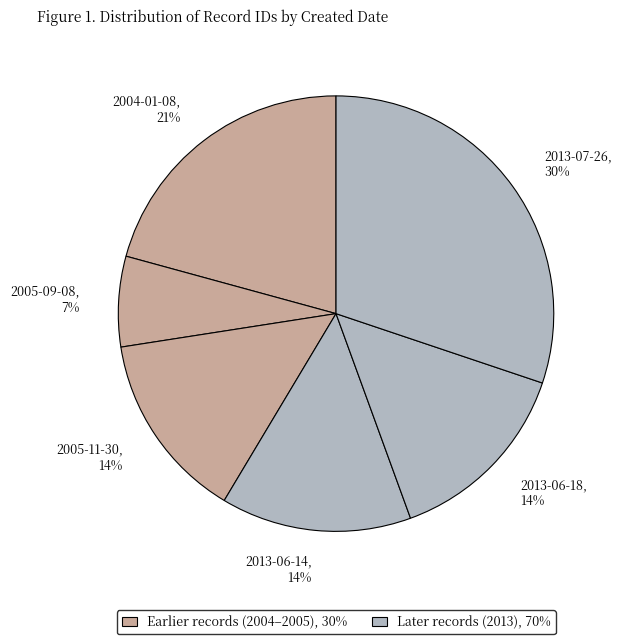

Which slice is the largest?

2013-07-26, 30%